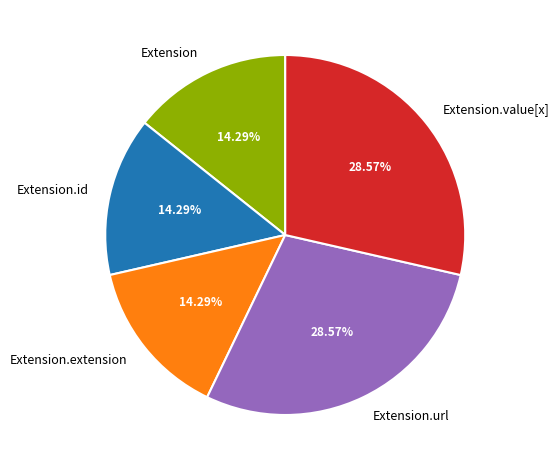

How many slices are in this pie chart?

5